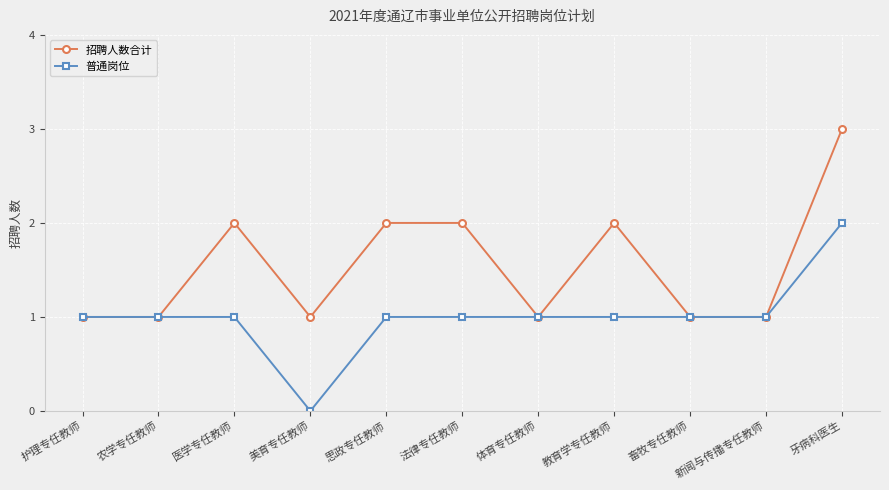

Is it true that 招聘人数合计 equals 1 at 体育专任教师?

True